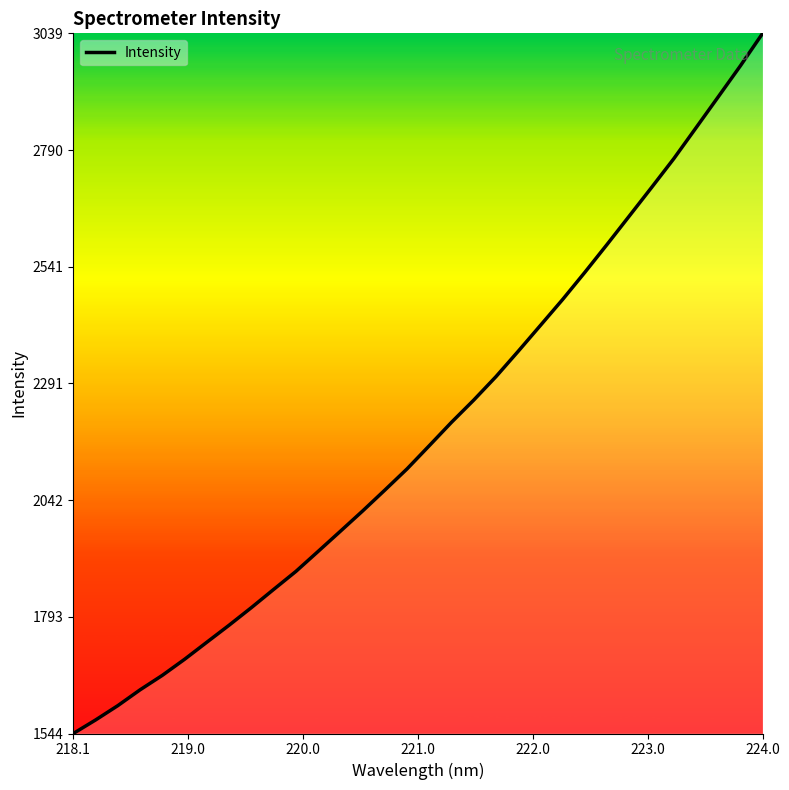

What is the greatest value displayed?

3039.1